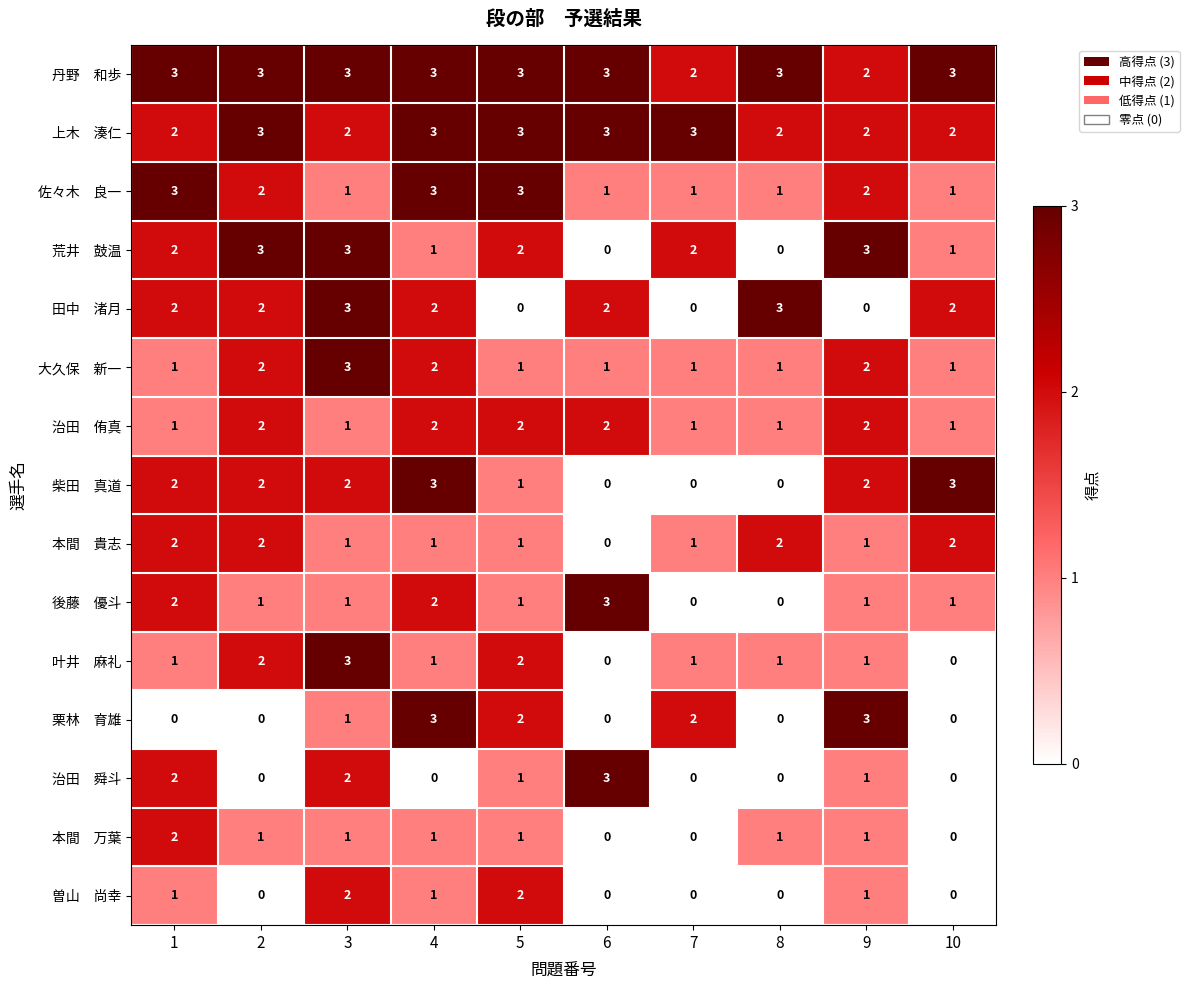

At which category is the sum across all series the highest?

3